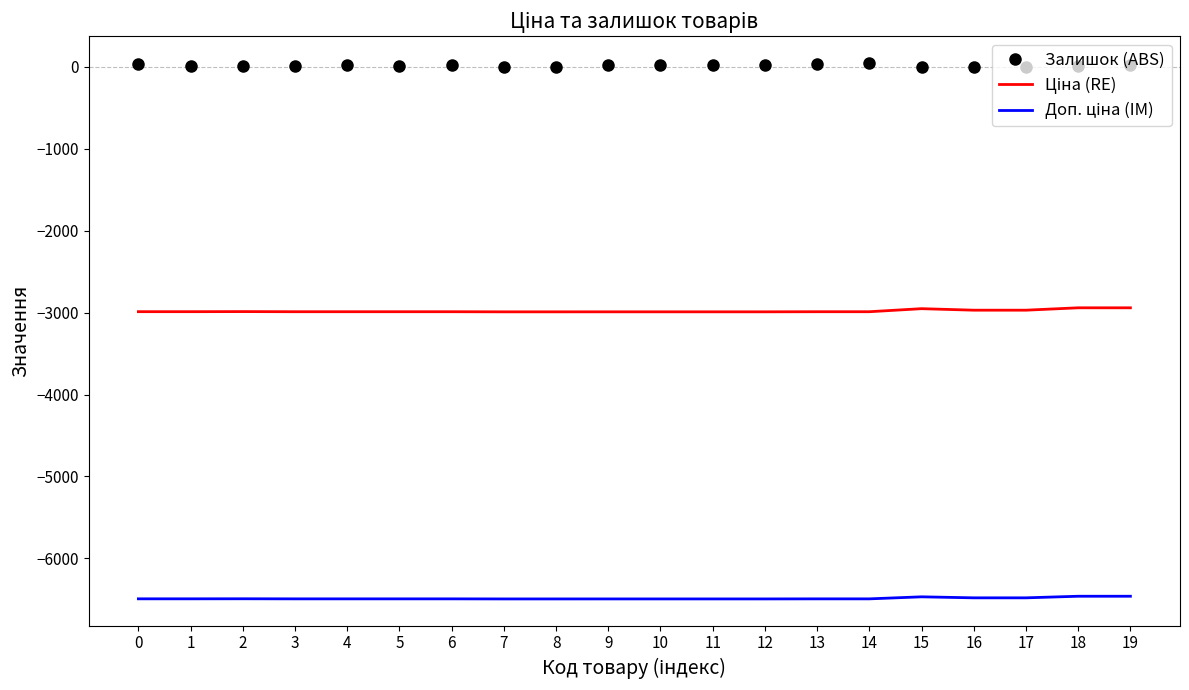

Reading left to right, what are all the values shown in this chart?

Залишок (ABS): 0=31.0	1=8.0	2=11.0	3=3.0	4=18.0	5=9.0	6=22.0	7=0.0	8=0.0	9=24.0	10=24.0	11=25.0	12=15.0	13=35.0	14=43.0	15=0.0	16=0.0	17=0.0	18=7.0	19=20.0
Ціна (RE): 0=-2989.1	1=-2989.1	2=-2988.1	3=-2989.7	4=-2989.7	5=-2989.7	6=-2989.7	7=-2991.1	8=-2991.1	9=-2990.9	10=-2990.9	11=-2990.9	12=-2990.9	13=-2989.7	14=-2989.7	15=-2952.5	16=-2970.9	17=-2970.9	18=-2941.9	19=-2941.9
Доп. ціна (IM): 0=-6492.8	1=-6492.8	2=-6492.1	3=-6493.1	4=-6493.1	5=-6493.1	6=-6493.1	7=-6494.1	8=-6494.1	9=-6493.9	10=-6493.9	11=-6493.9	12=-6493.9	13=-6493.1	14=-6493.1	15=-6468.3	16=-6480.6	17=-6480.6	18=-6461.2	19=-6461.2